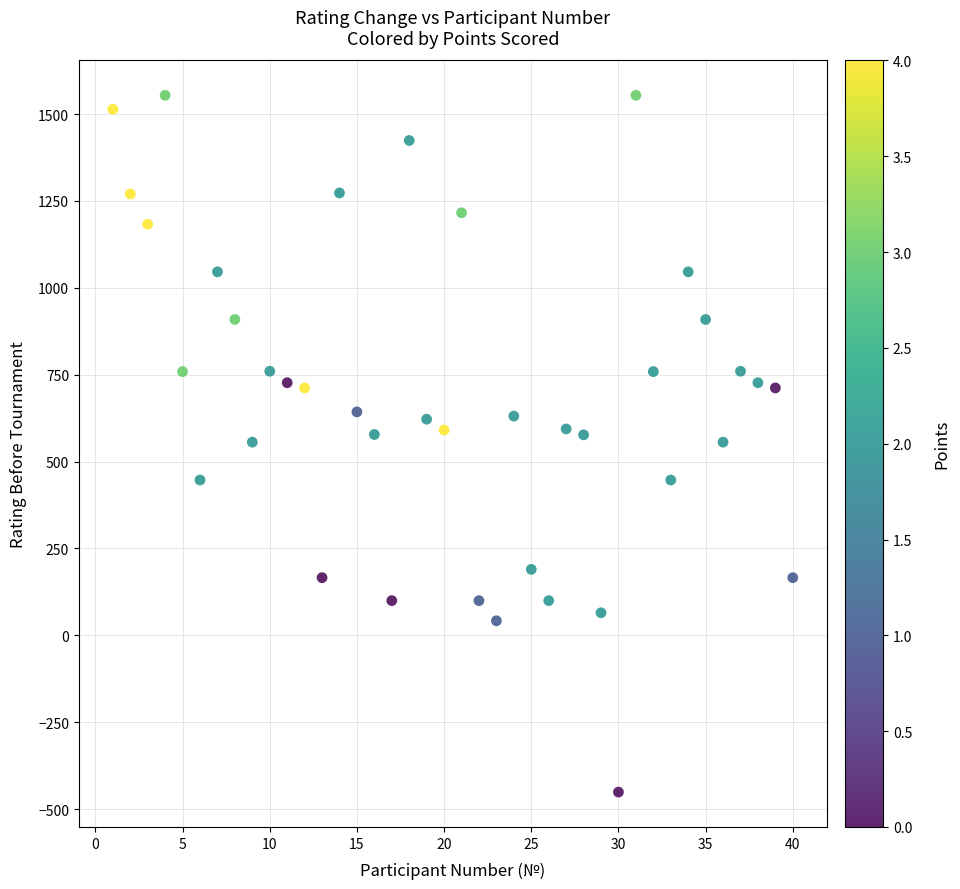

What is the range of Y values (max minus min)?

2005